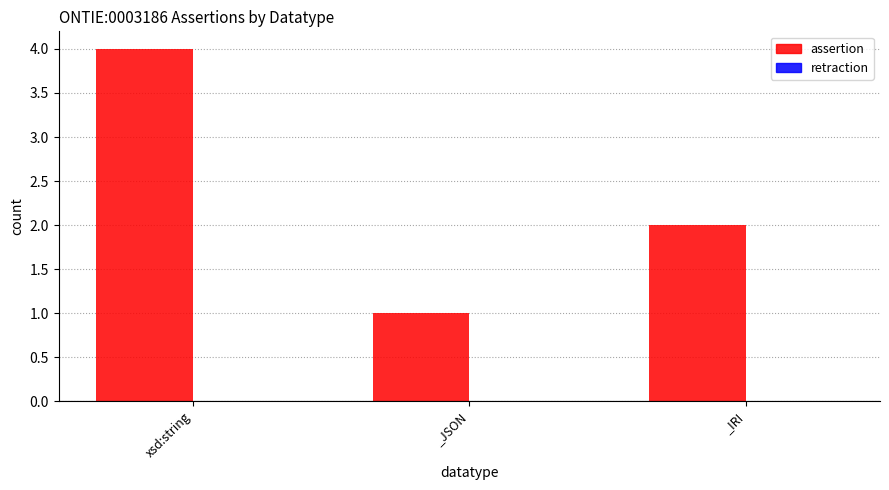

What is the sum of all values?

7